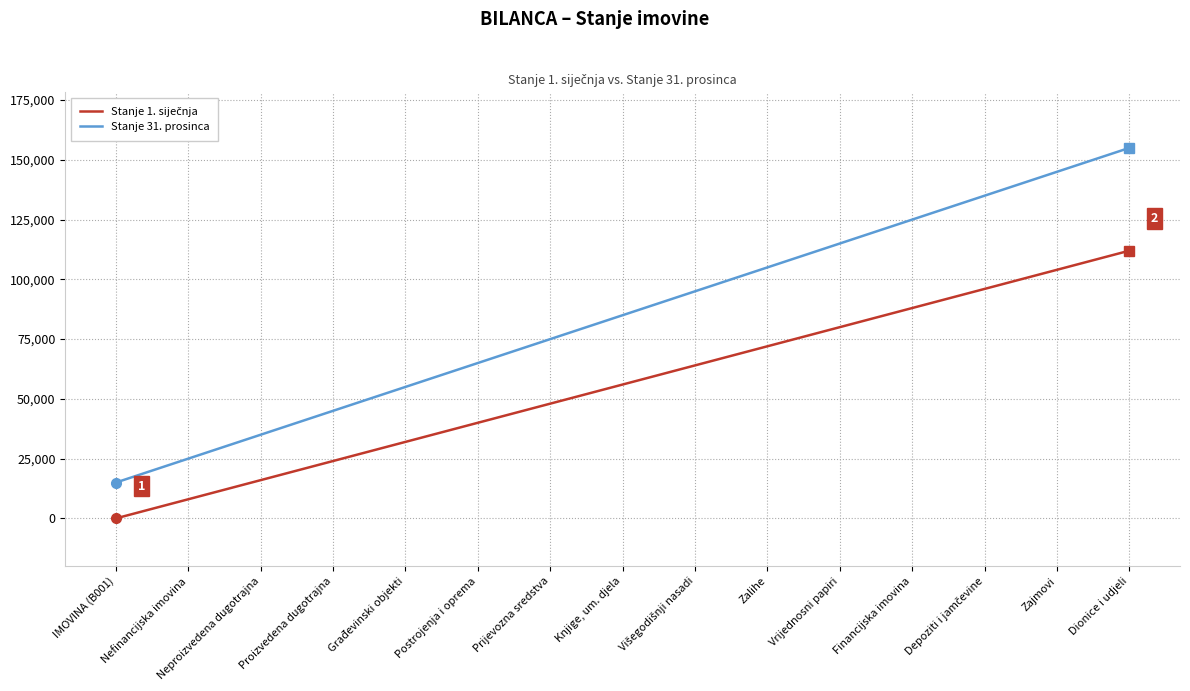

At which label does Stanje 1. siječnja first exceed 56000?

Višegodišnji nasadi